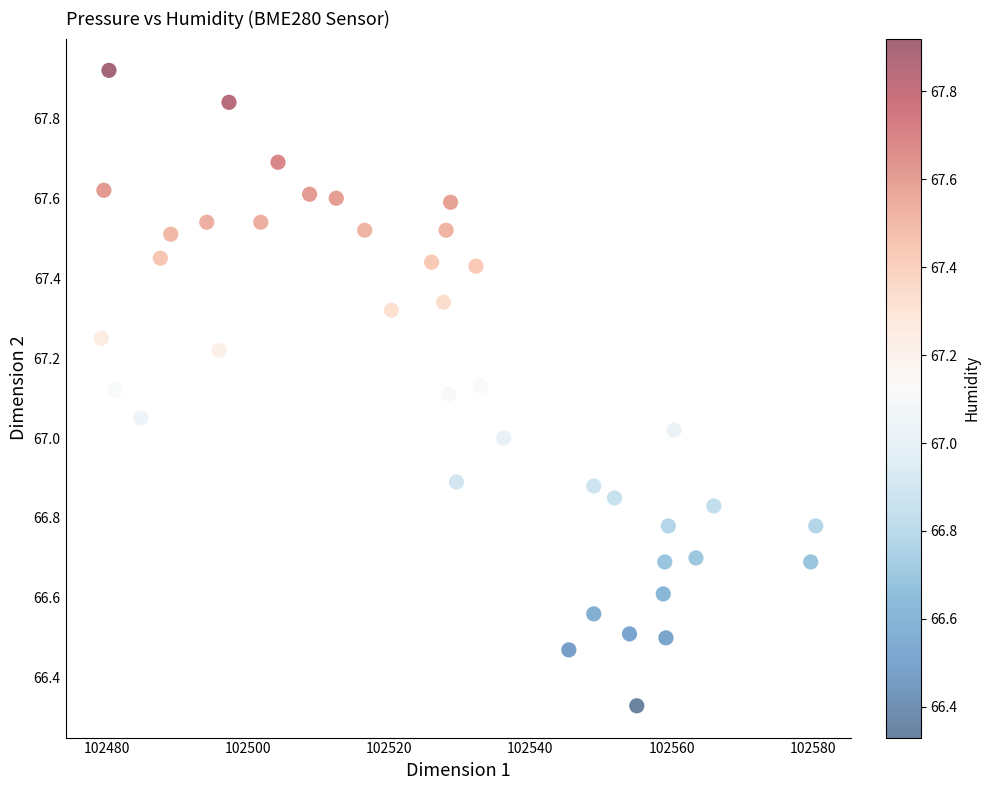

What is the range of Y values (max minus min)?

1.6